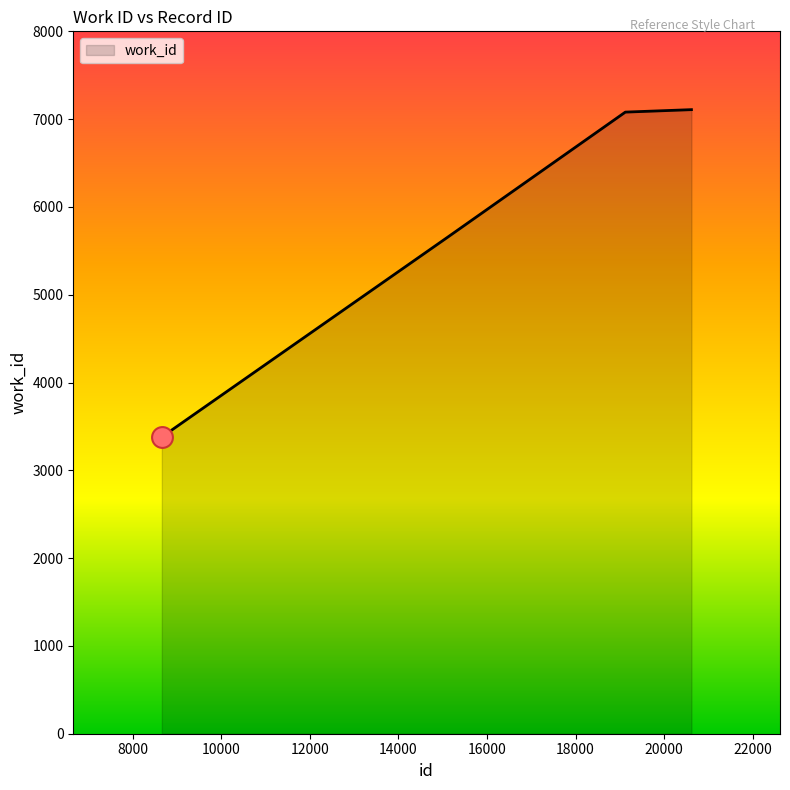

What is the minimum value shown in the chart?

3380